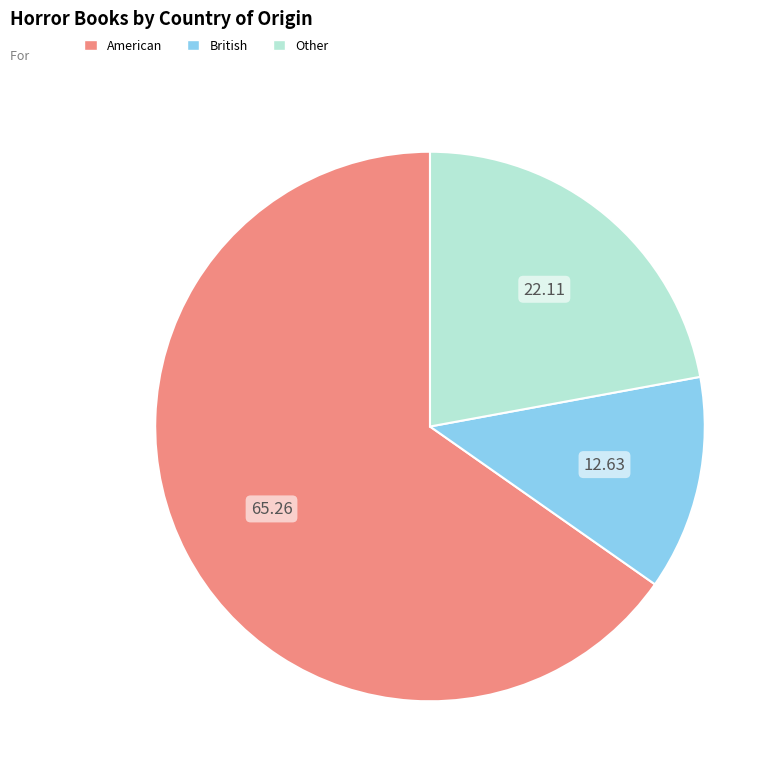

Do Other and American together represent more than half of the pie?

Yes